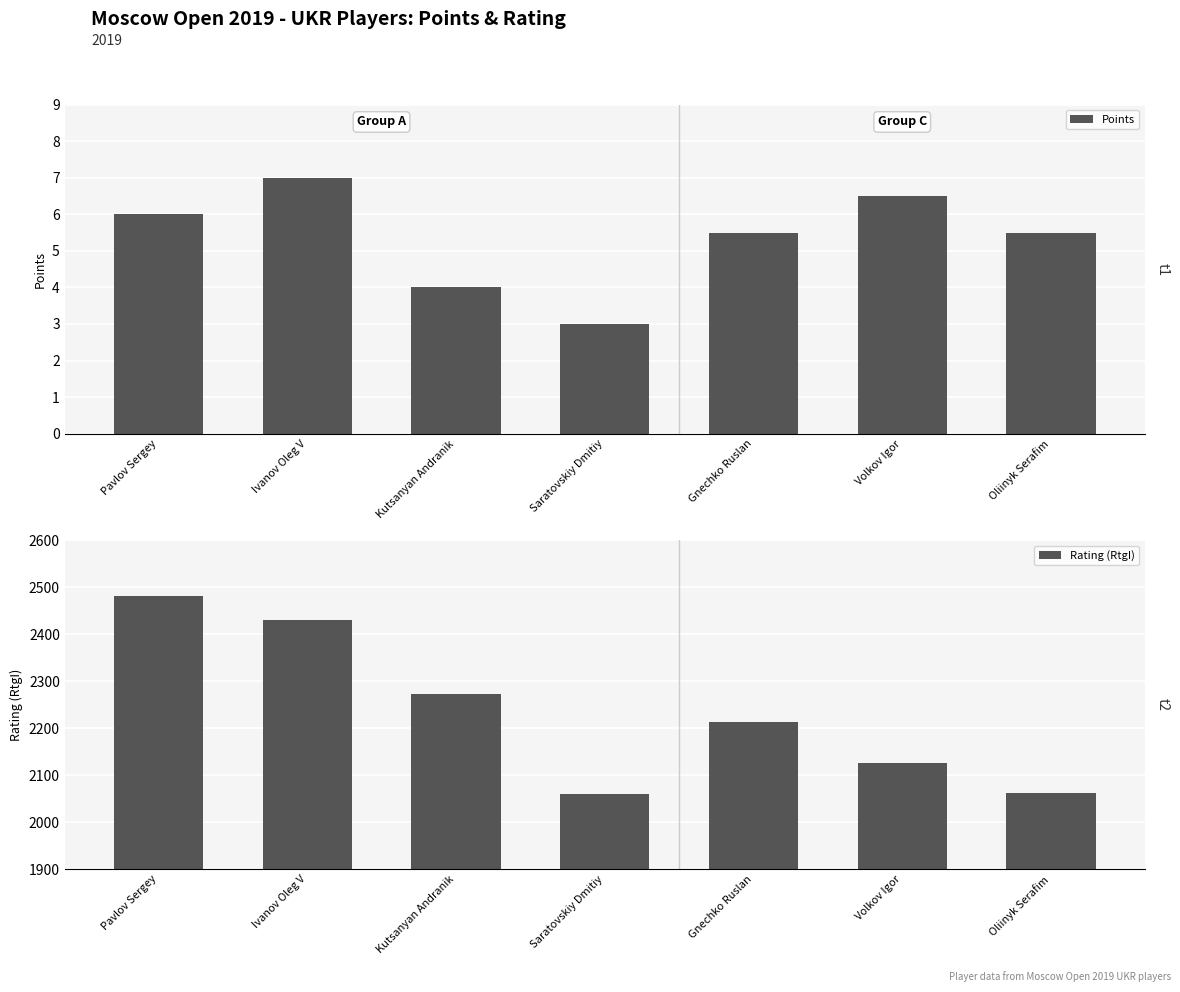

Reading left to right, transcribe all the data shown in this chart.

Points: Pavlov Sergey=6.0	Ivanov Oleg V=7.0	Kutsanyan Andranik=4.0	Saratovskiy Dmitiy=3.0	Gnechko Ruslan=5.5	Volkov Igor=6.5	Oliinyk Serafim=5.5
Rating (RtgI): Pavlov Sergey=2481.0	Ivanov Oleg V=2429.0	Kutsanyan Andranik=2272.0	Saratovskiy Dmitiy=2059.0	Gnechko Ruslan=2213.0	Volkov Igor=2125.0	Oliinyk Serafim=2061.0